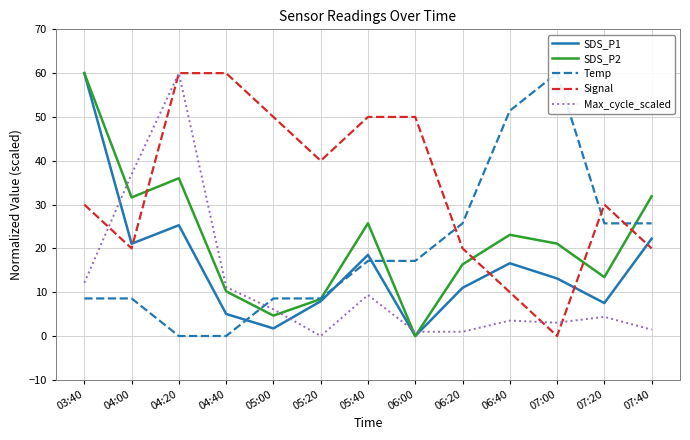

Reading left to right, list all the values displayed in this chart.

SDS_P1: 03:40=60.0	04:00=21.1	04:20=25.3	04:40=5.0	05:00=1.7	05:20=7.9	05:40=18.5	06:00=0.0	06:20=11.0	06:40=16.6	07:00=13.1	07:20=7.5	07:40=22.2
SDS_P2: 03:40=60.0	04:00=31.6	04:20=36.0	04:40=10.2	05:00=4.7	05:20=8.4	05:40=25.7	06:00=0.0	06:20=16.3	06:40=23.1	07:00=21.1	07:20=13.4	07:40=31.9
Temp: 03:40=8.6	04:00=8.6	04:20=0.0	04:40=0.0	05:00=8.6	05:20=8.6	05:40=17.1	06:00=17.1	06:20=25.7	06:40=51.4	07:00=60.0	07:20=25.7	07:40=25.7
Signal: 03:40=30.0	04:00=20.0	04:20=60.0	04:40=60.0	05:00=50.0	05:20=40.0	05:40=50.0	06:00=50.0	06:20=20.0	06:40=10.0	07:00=0.0	07:20=30.0	07:40=20.0
Max_cycle_scaled: 03:40=12.1	04:00=36.9	04:20=60.0	04:40=11.2	05:00=6.1	05:20=0.0	05:40=9.4	06:00=1.0	06:20=1.0	06:40=3.5	07:00=3.0	07:20=4.4	07:40=1.5